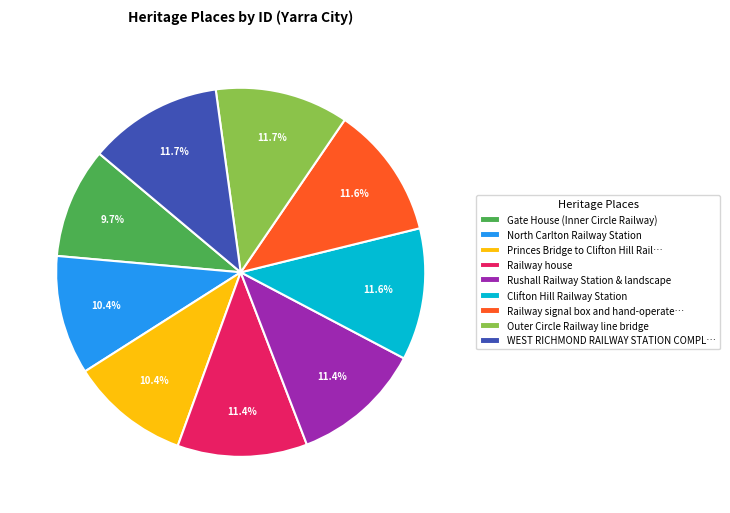

To the nearest percent, what portion does Clifton Hill Railway Station represent?

12%